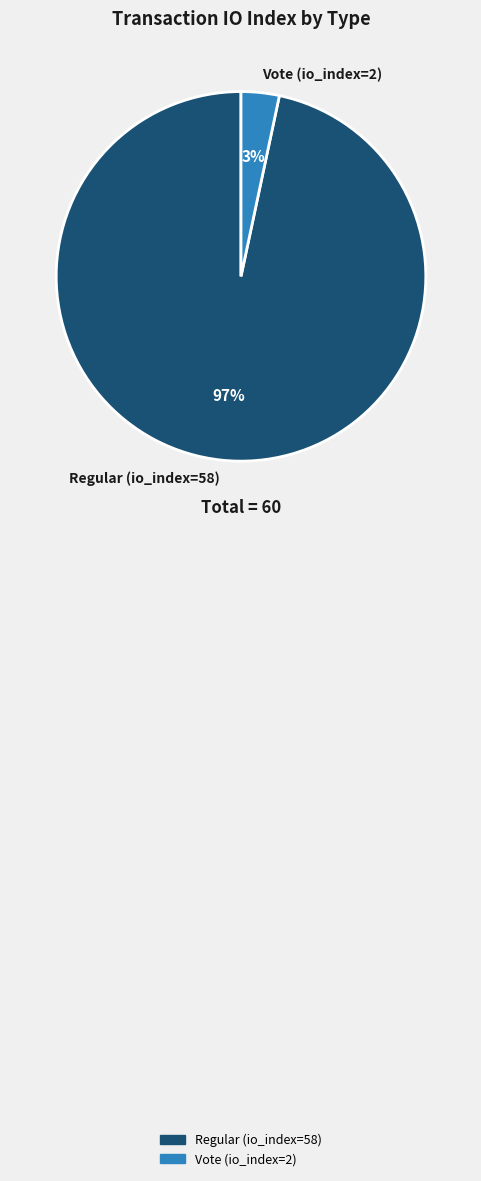

To the nearest percent, what is the average slice percentage?

50%